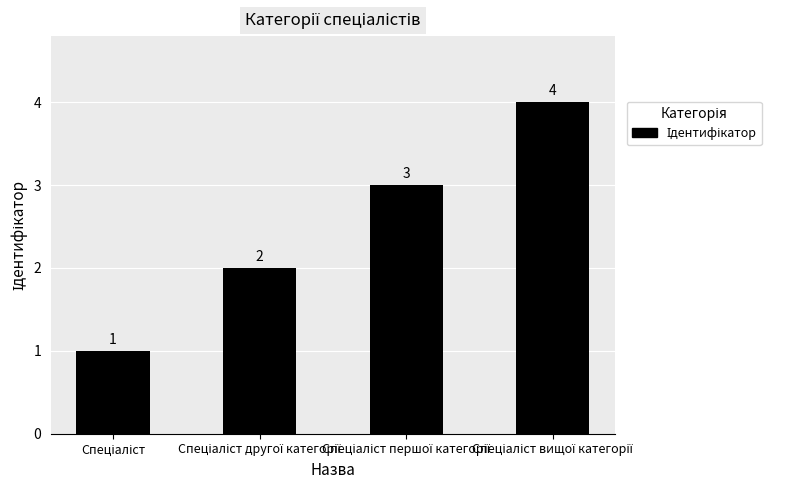

How many bars are there in total?

4